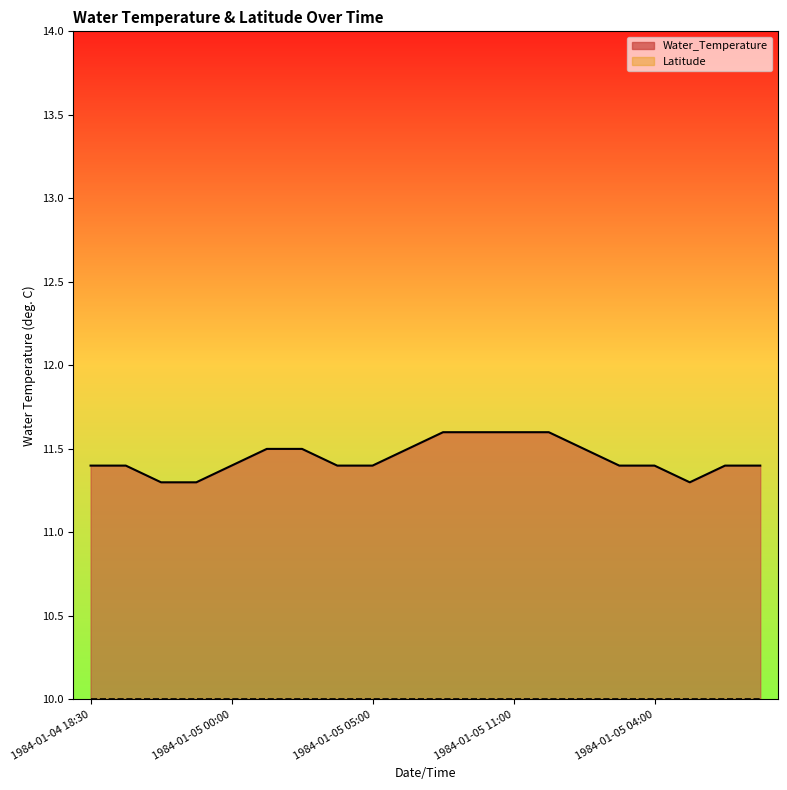

Reading left to right, list all the values displayed in this chart.

1984-01-04 18:30=11.4	1984-01-04 19:00=11.4	1984-01-04 21:00=11.3	1984-01-04 23:00=11.3	1984-01-05 00:00=11.4	1984-01-05 01:00=11.5	1984-01-05 02:00=11.5	1984-01-05 03:00=11.4	1984-01-05 05:00=11.4	1984-01-05 07:00=11.5	1984-01-05 09:00=11.6	1984-01-05 10:00=11.6	1984-01-05 11:00=11.6	1984-01-05 12:00=11.6	1984-01-05 12:30=11.5	1984-01-05 13:00=11.4	1984-01-05 04:00=11.4	1984-01-05 06:00=11.3	1984-01-05 08:00=11.4	1984-01-05 09:30=11.4